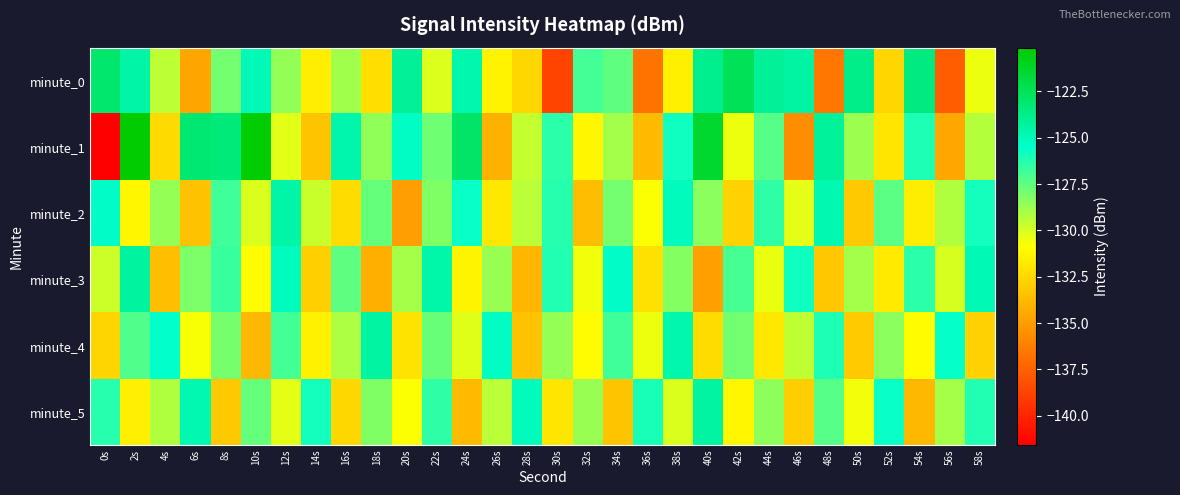

What is the difference between the highest and lowest values at 12s?

5.8